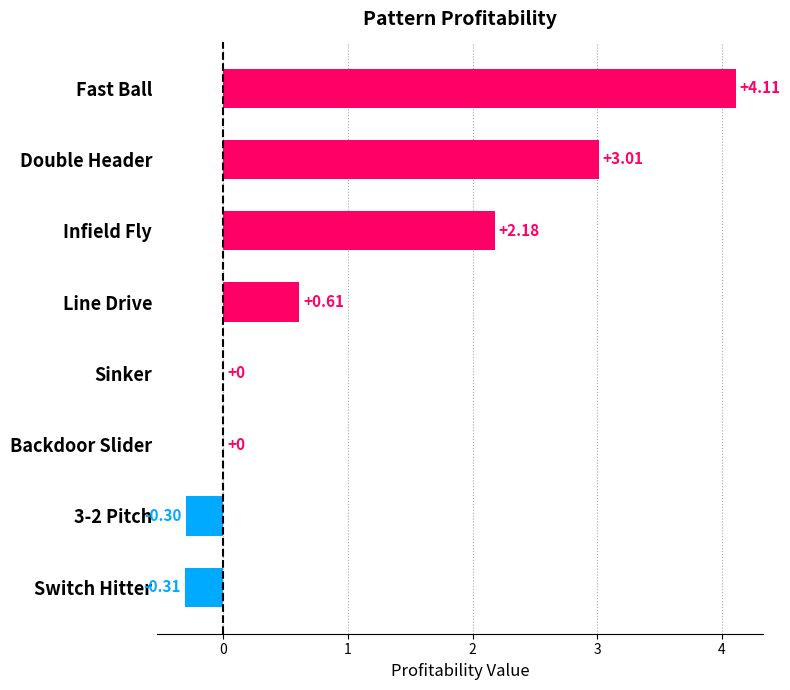

Which has a higher value, Infield Fly or Fast Ball?

Fast Ball